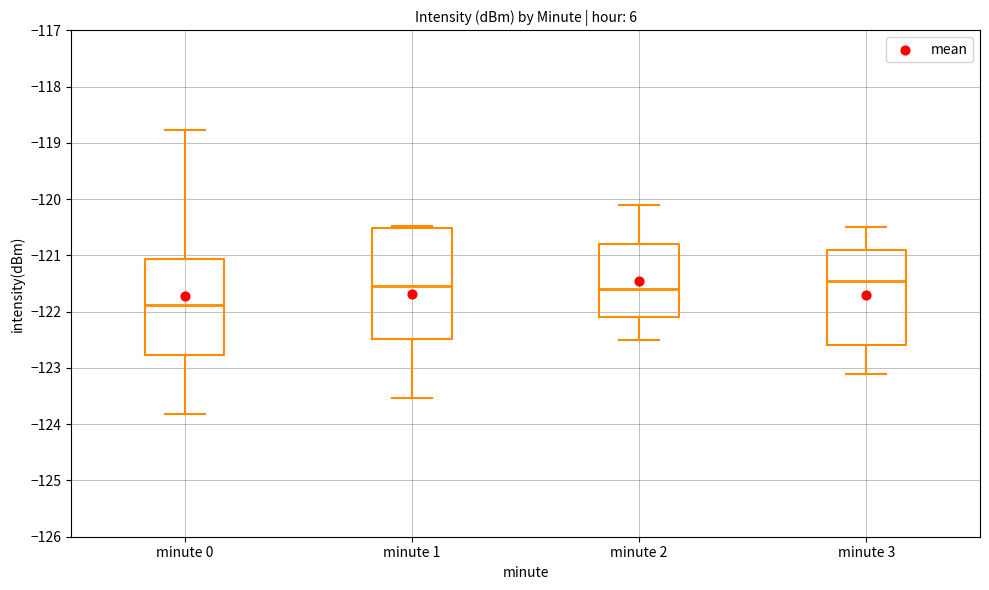

Reading left to right, transcribe this box plot: for each box, give where its median line is, the range the box spans, and where its two whiskers end, as read against the y-axis. The values are not printed on the chart, so give them approximately, as read against the axis.

minute 0: median -121.9, box -122.8 to -121.1, whiskers -123.8 to -118.8
minute 1: median -121.5, box -122.5 to -120.5, whiskers -123.5 to -120.5 (just above the box's upper edge)
minute 2: median -121.6, box -122.1 to -120.8, whiskers -122.5 to -120.1
minute 3: median -121.4, box -122.6 to -120.9, whiskers -123.1 to -120.5